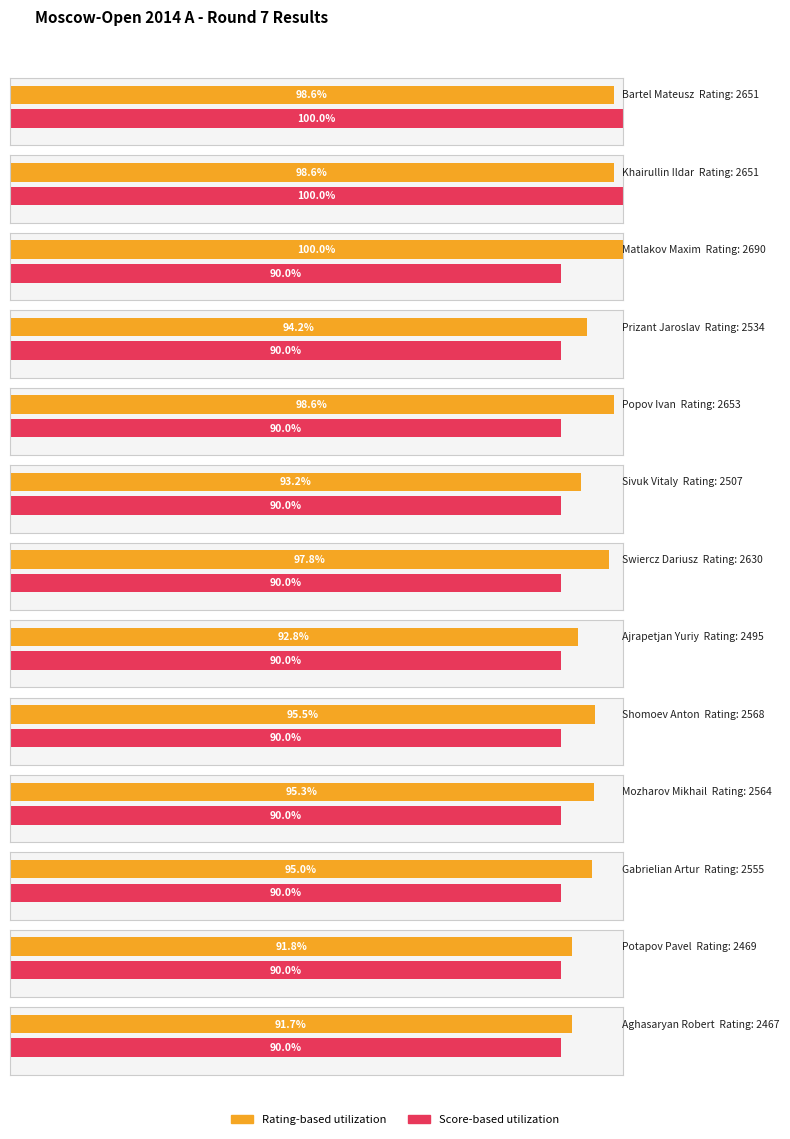

What is the label of the 12th bar from the right?

Khairullin Ildar